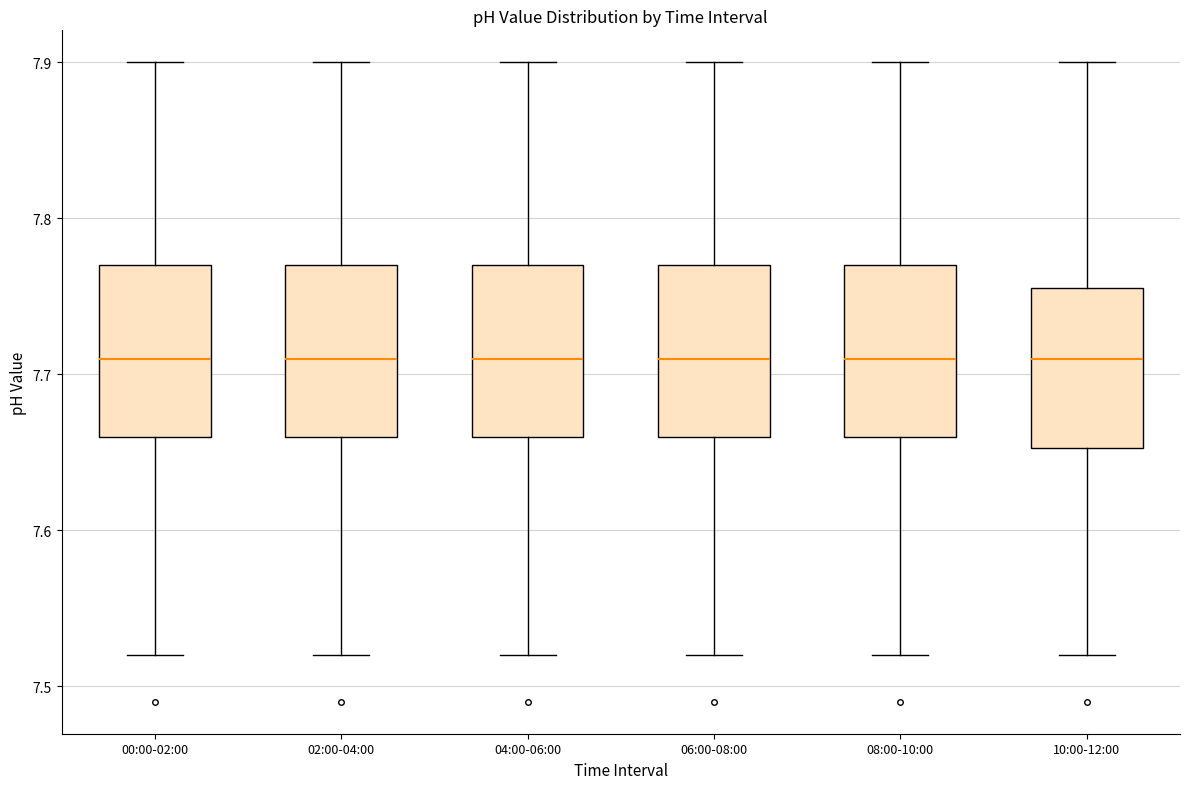

Where does the median line of the box for 06:00-08:00 sit on the y-axis? The values are not printed on the chart, so give them approximately, as read against the axis.

7.71